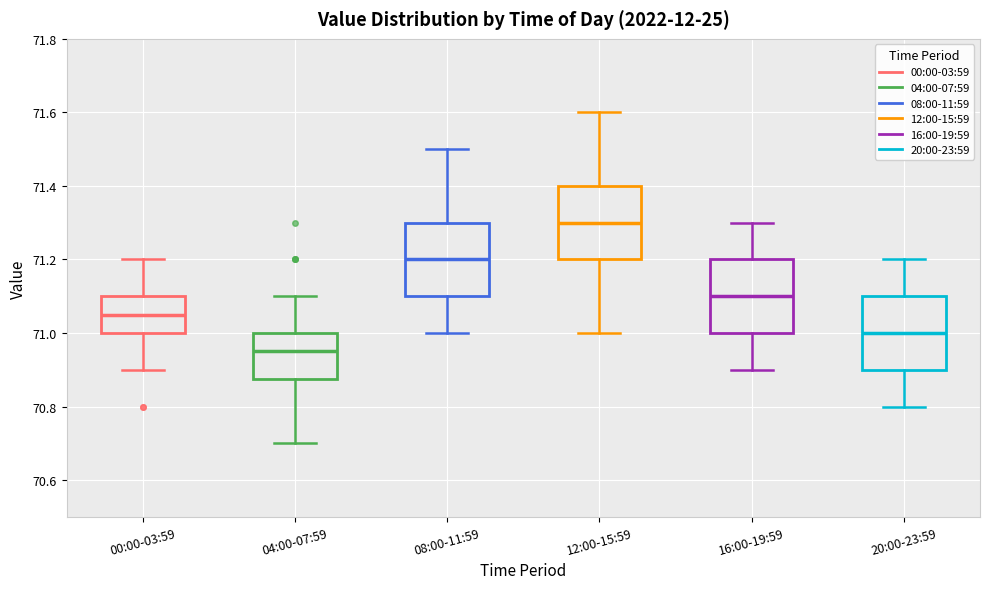

Reading left to right, read every box against the y-axis: the position of its median line, the range the box covers, and the ends of its whiskers. The values are not printed on the chart, so give them approximately, as read against the axis.

00:00-03:59: median 71.06, box 71.00 to 71.10, whiskers 70.90 to 71.20
04:00-07:59: median 70.96, box 70.88 to 71.00, whiskers 70.70 to 71.10
08:00-11:59: median 71.20, box 71.10 to 71.30, whiskers 71.00 to 71.50
12:00-15:59: median 71.30, box 71.20 to 71.40, whiskers 71.00 to 71.60
16:00-19:59: median 71.10, box 71.00 to 71.20, whiskers 70.90 to 71.30
20:00-23:59: median 71.00, box 70.90 to 71.10, whiskers 70.80 to 71.20